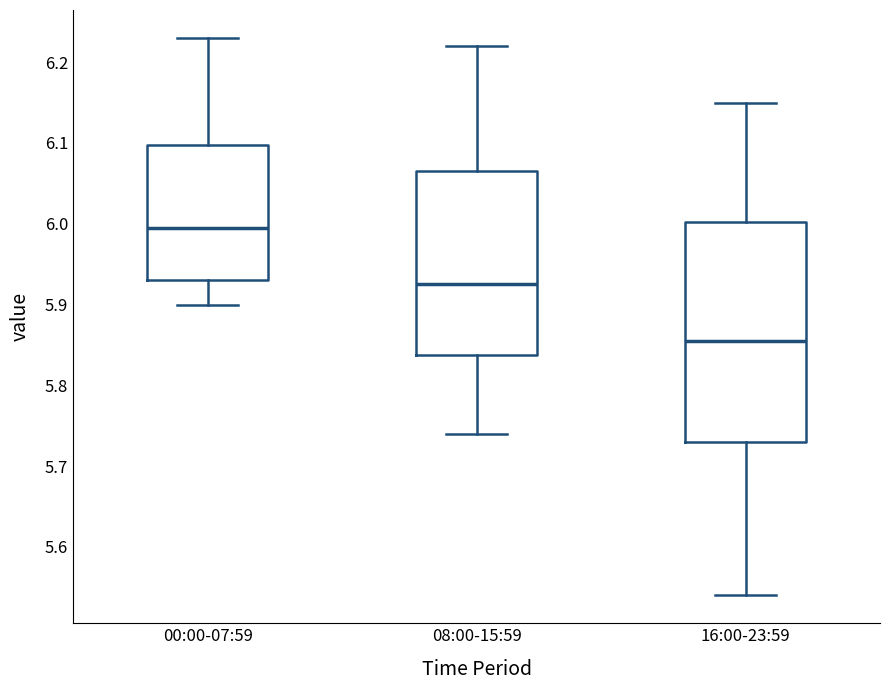

Reading left to right, transcribe this box plot: for each box, give where its median line is, the range the box spans, and where its two whiskers end, as read against the y-axis. The values are not printed on the chart, so give them approximately, as read against the axis.

00:00-07:59: median 6.00, box 5.93 to 6.10, whiskers 5.90 to 6.23
08:00-15:59: median 5.93, box 5.84 to 6.07, whiskers 5.74 to 6.22
16:00-23:59: median 5.86, box 5.73 to 6.00, whiskers 5.54 to 6.15